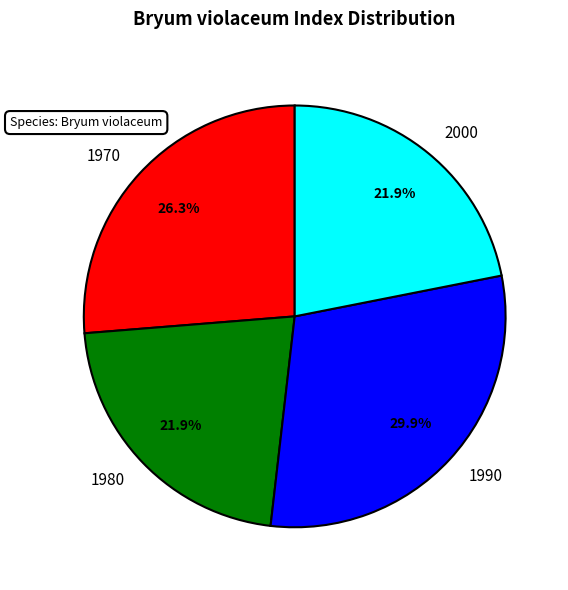

Does 2000 represent more than half of the total?

No